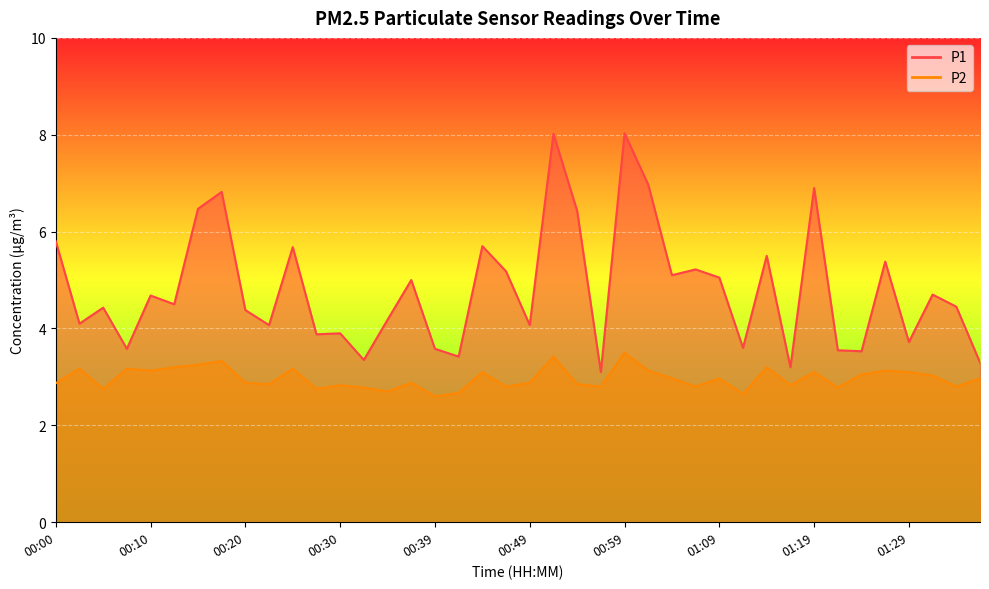

The value of P2 at 01:12 is 4.6. True or false?

False